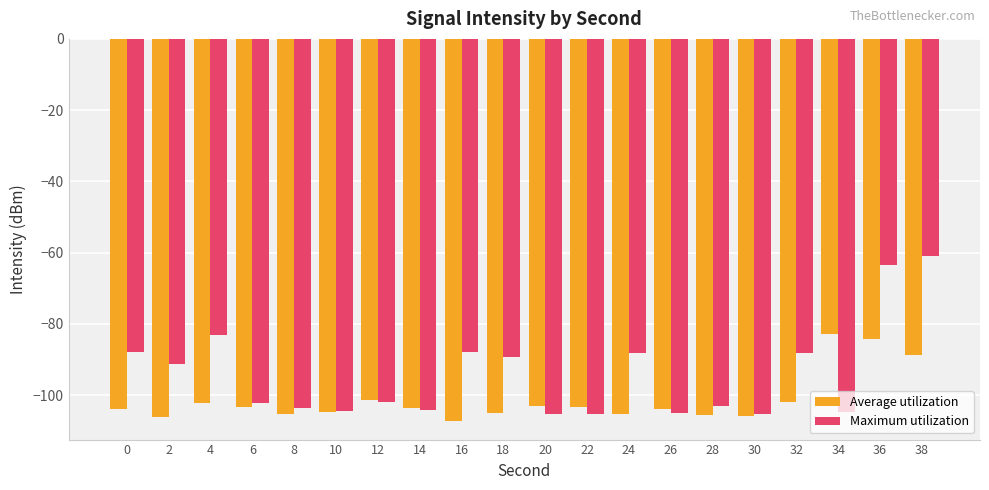

What is the spread (max minus min) of values at 34?

21.8